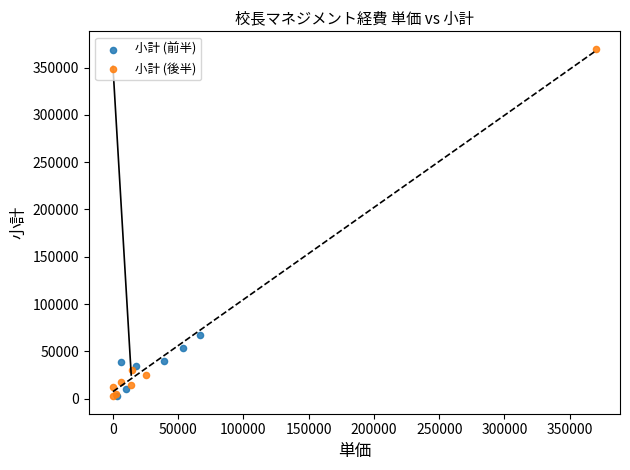

Which series reaches the maximum Y coordinate?

小計 (後半)